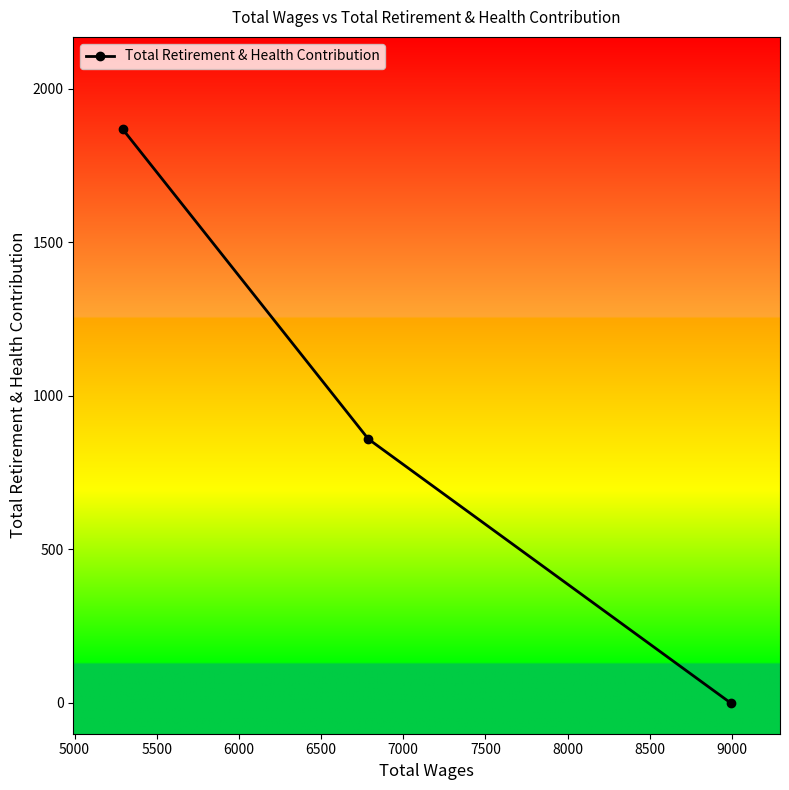

Does the chart display data point markers on the line(s)?

Yes